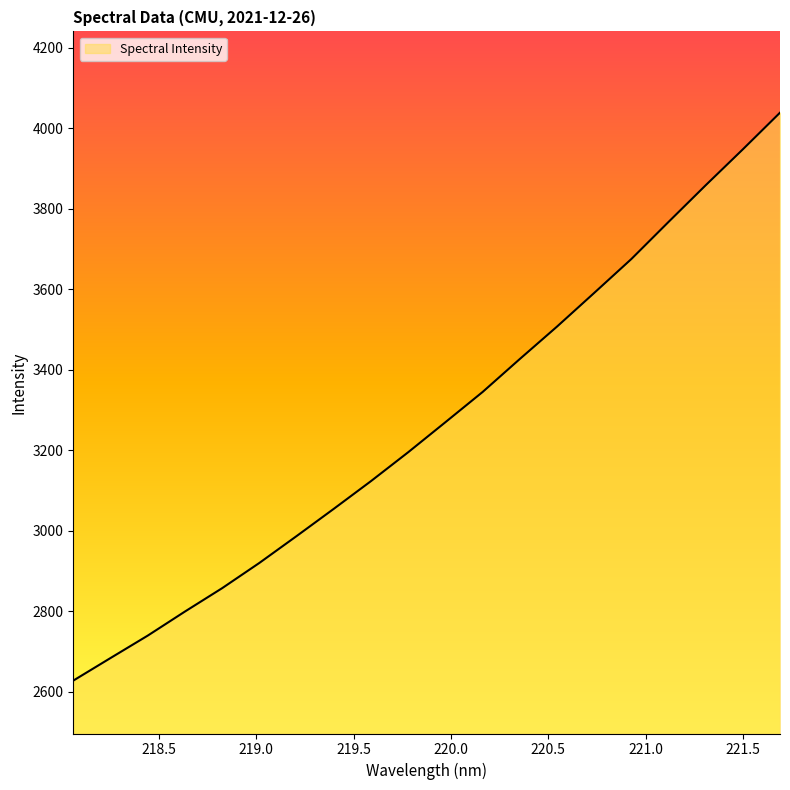

What is the difference between the maximum and second lowest values?

1354.8